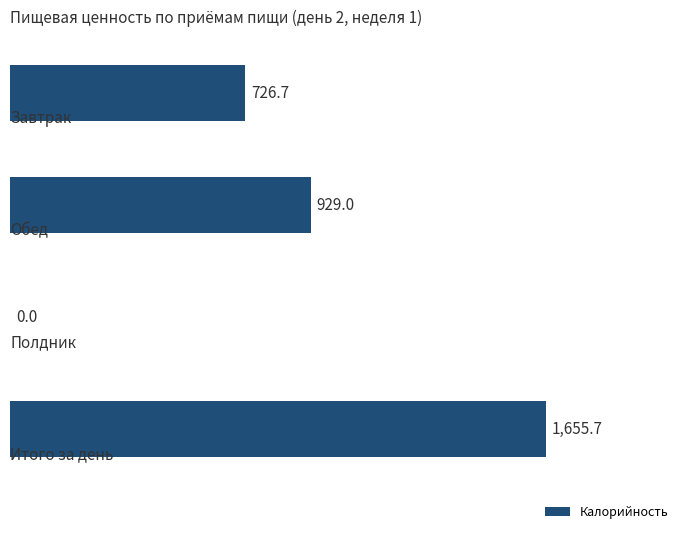

Are the bars horizontal?

Yes